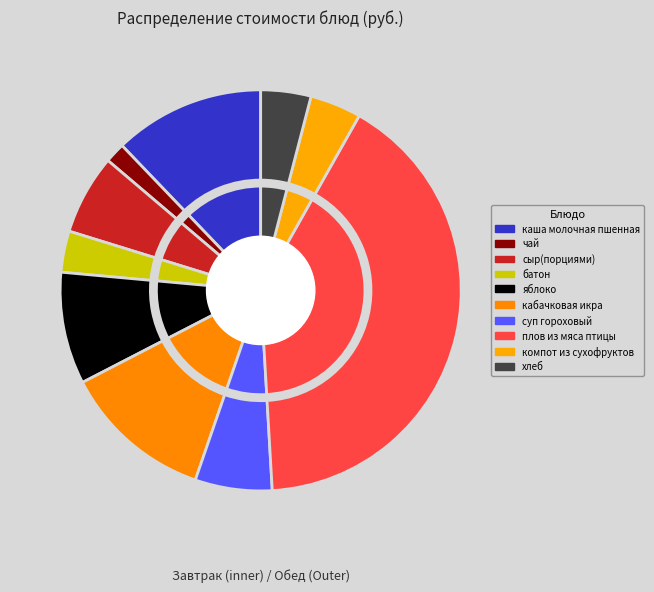

To the nearest percent, what is the combined percentage of плов из мяса птицы and хлеб?

45%